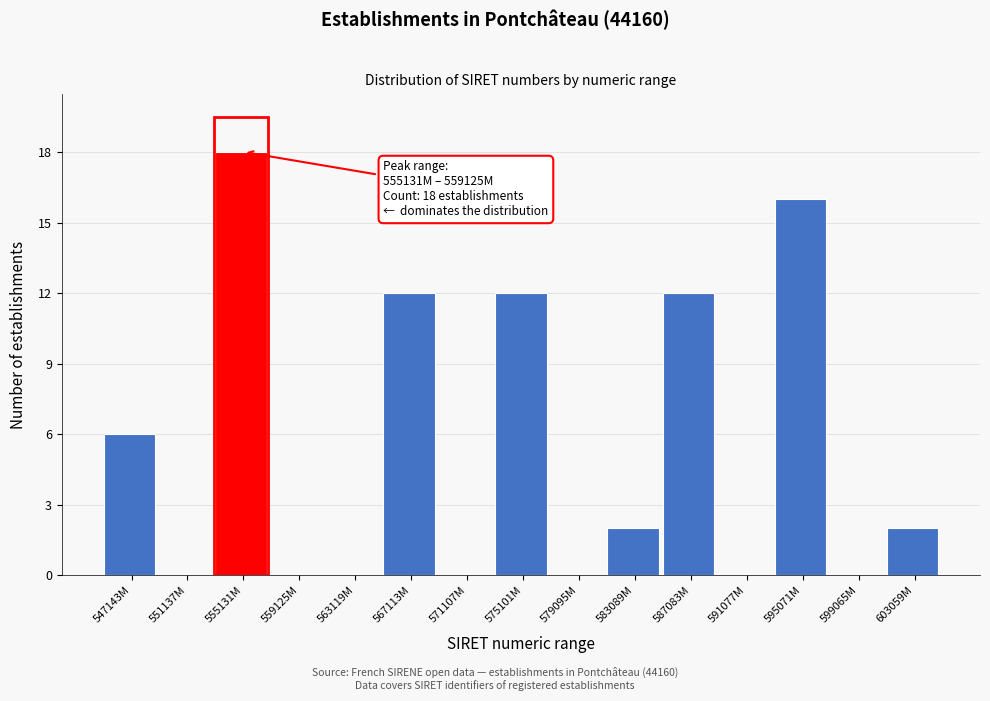

Reading left to right, extract all data points from this chart.

547143M=6	551137M=0	555131M=18	559125M=0	563119M=0	567113M=12	571107M=0	575101M=12	579095M=0	583089M=2	587083M=12	591077M=0	595071M=16	599065M=0	603059M=2